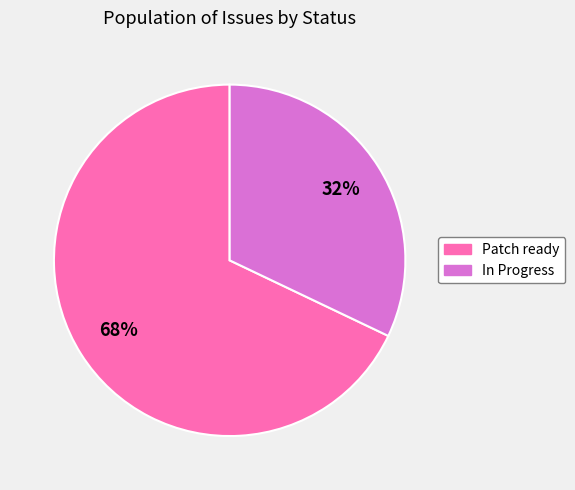

To the nearest percent, what percentage of the pie is In Progress?

32%